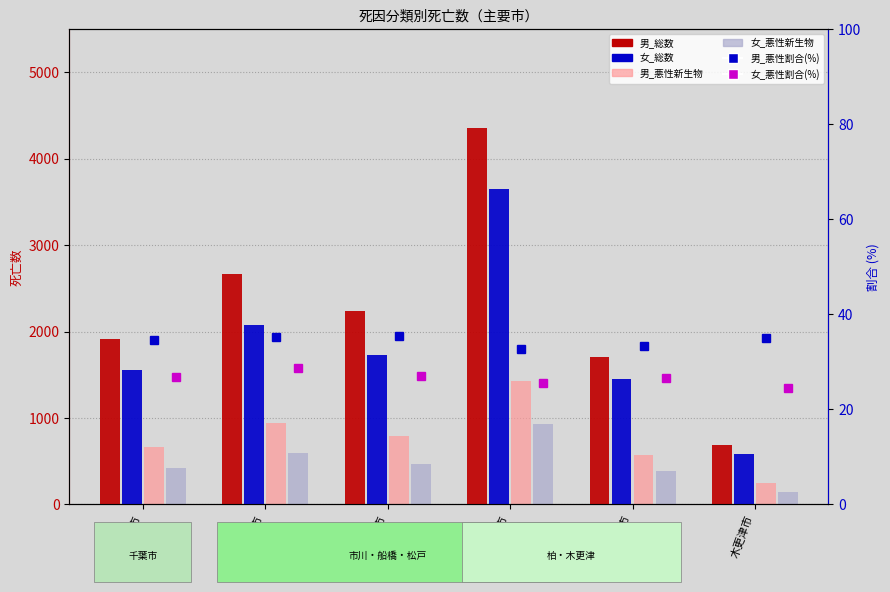

Count the 女_悪性新生物_割合(%) values in the range 25 to 26.

1